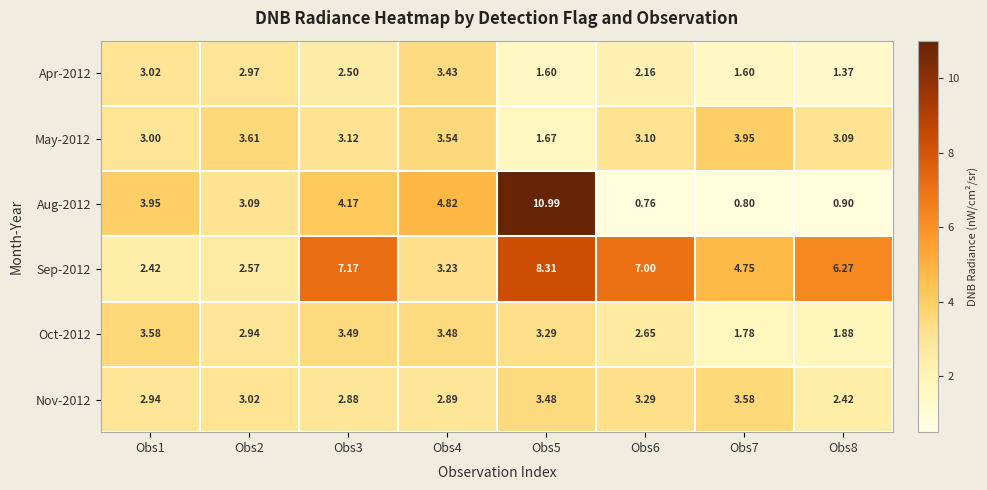

Is the value of Oct-2012 at Obs5 greater than the value of Aug-2012 at Obs4?

No